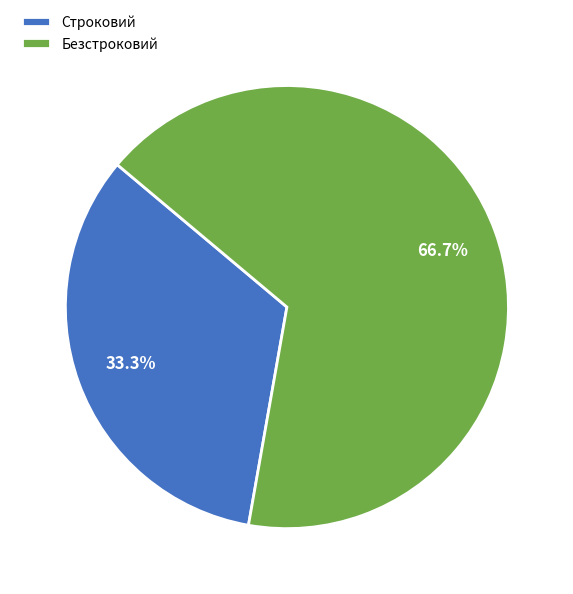

Count the number of slices in the pie.

2